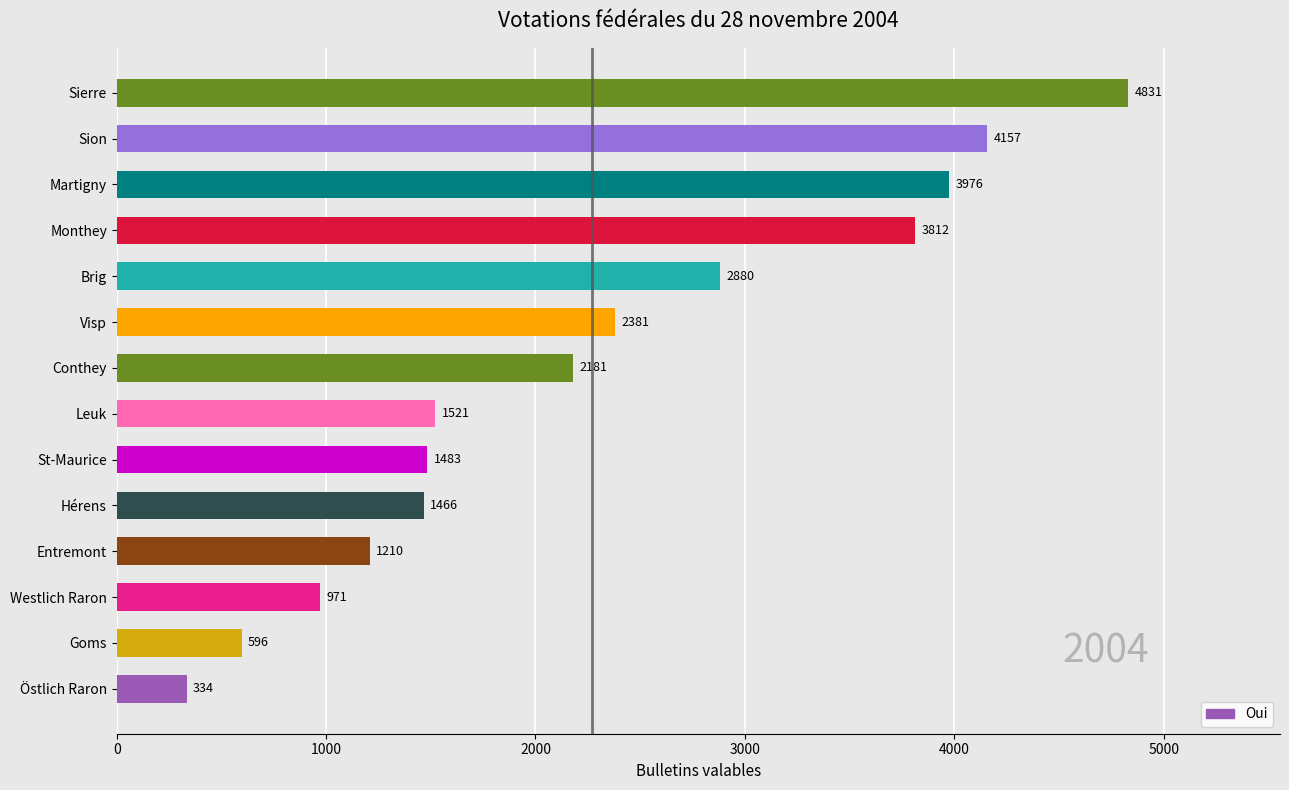

The chart shows a value of 1210 at Entremont. True or false?

True